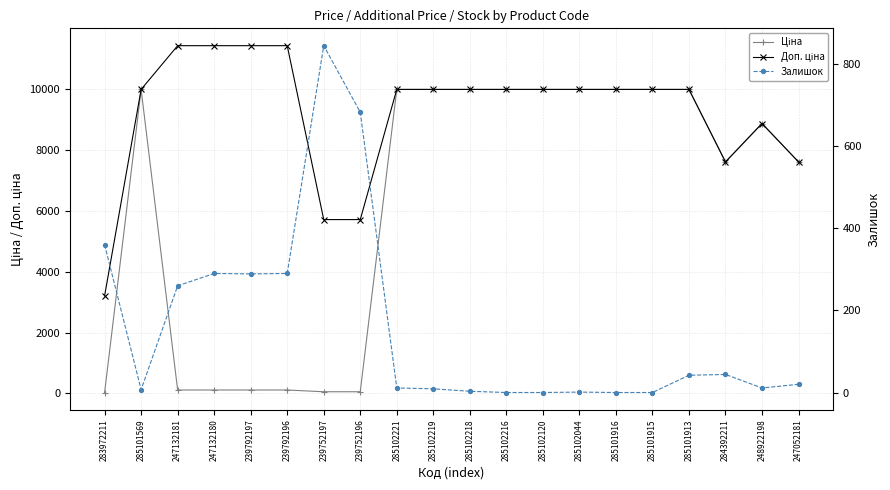

How many values in the Доп. ціна series are below 9974?

6